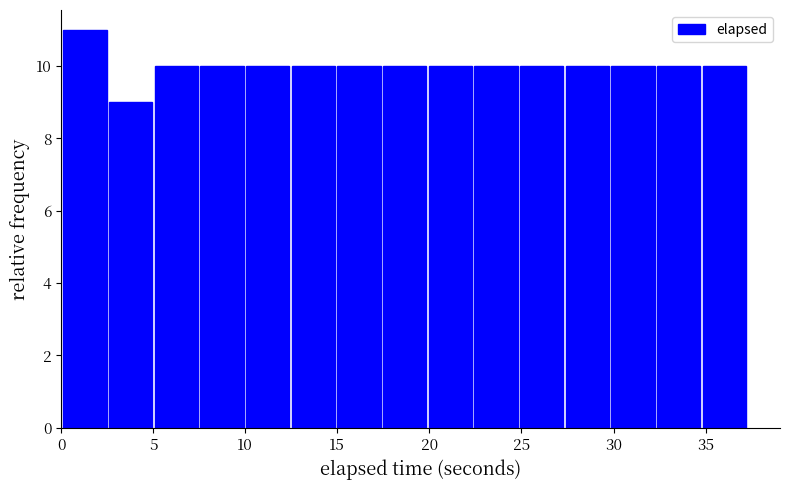

Reading left to right, transcribe this chart: for each bar, give the range it covers on the x-axis and its height. Neither the bar edges nor the heights are printed on the chart, so give them approximately, as read against the axes.

0.0 to 2.5: 11
2.5 to 5.0: 9
5.0 to 7.5: 10
7.5 to 10.0: 10
10.0 to 12.5: 10
12.5 to 15.0: 10
15.0 to 17.5: 10
17.5 to 20.0: 10
20.0 to 22.5: 10
22.5 to 25.0: 10
25.0 to 27.5: 10
27.5 to 30.0: 10
30.0 to 32.5: 10
32.5 to 35.0: 10
35.0 to 37.5: 10